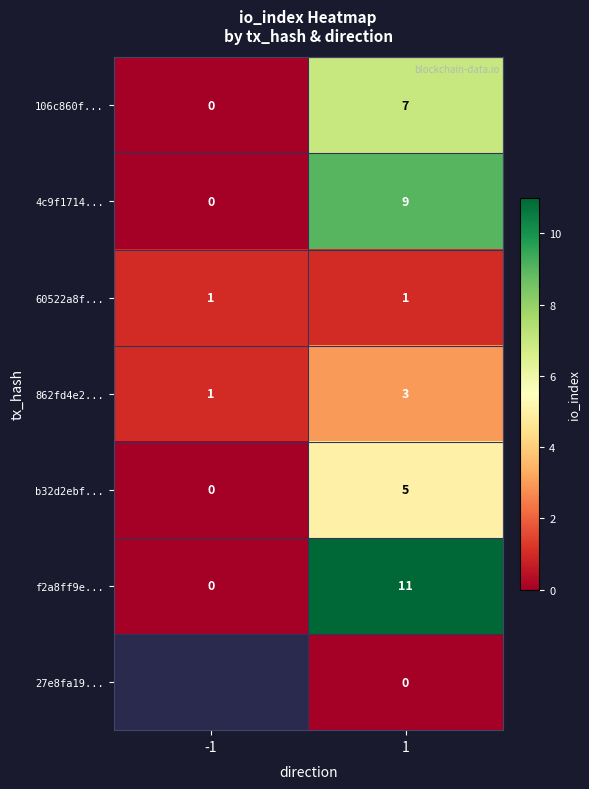

How many data points in 862fd4e2... are less than 3?

1